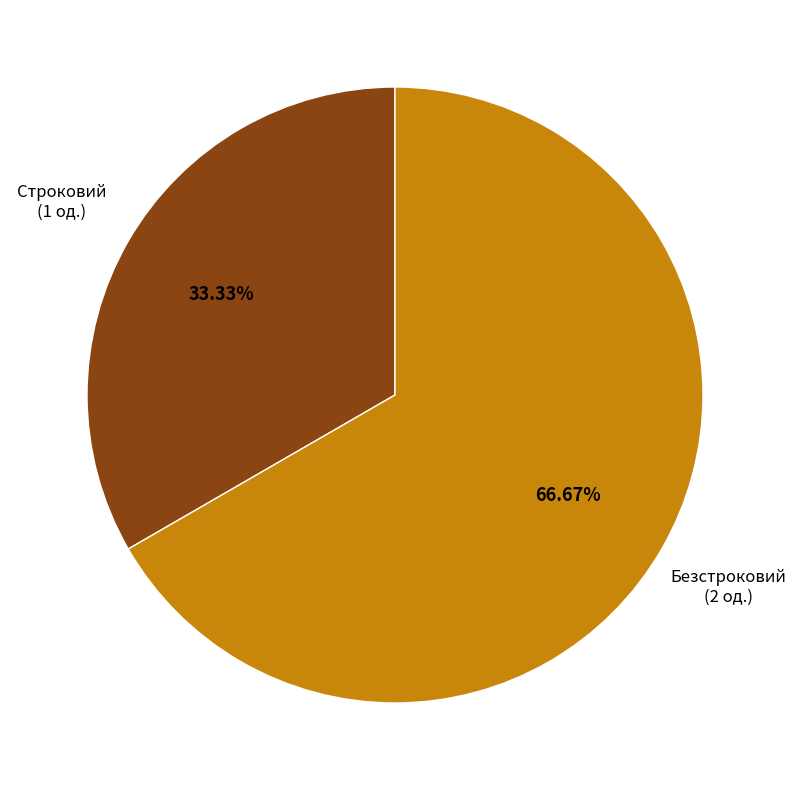

Combined, do Безстроковий and Строковий account for over 50%?

Yes